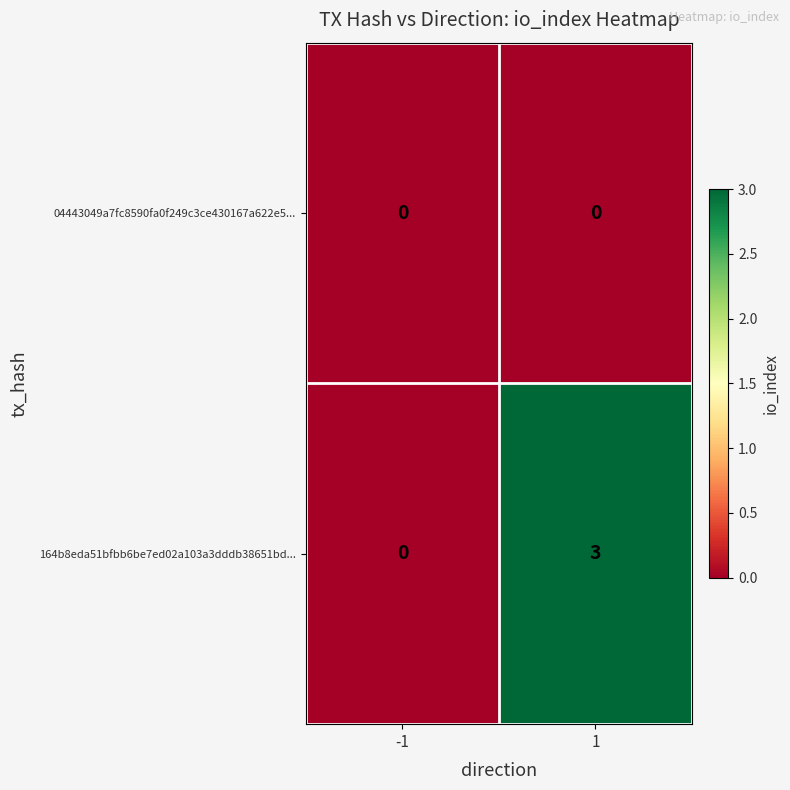

Reading right to left, extract all data points from this chart.

04443049a7fc8590fa0f249c3ce430167a622e5...: 1=0	-1=0
164b8eda51bfbb6be7ed02a103a3dddb38651bd...: 1=3	-1=0